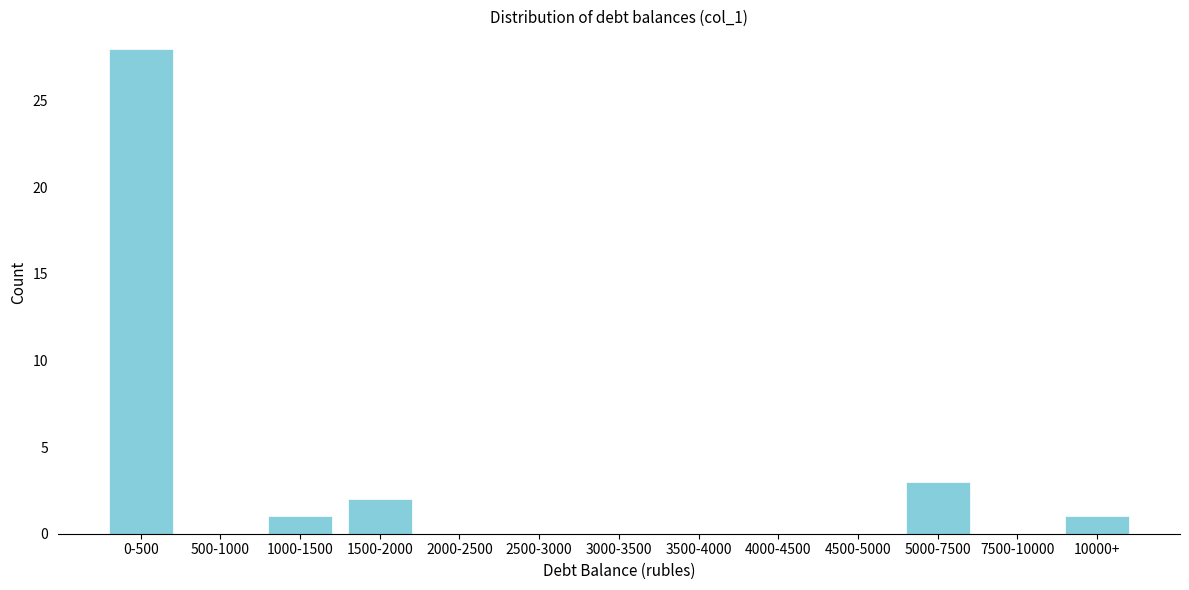

Reading left to right, list all the values displayed in this chart.

0-500=28	500-1000=0	1000-1500=1	1500-2000=2	2000-2500=0	2500-3000=0	3000-3500=0	3500-4000=0	4000-4500=0	4500-5000=0	5000-7500=3	7500-10000=0	10000+=1